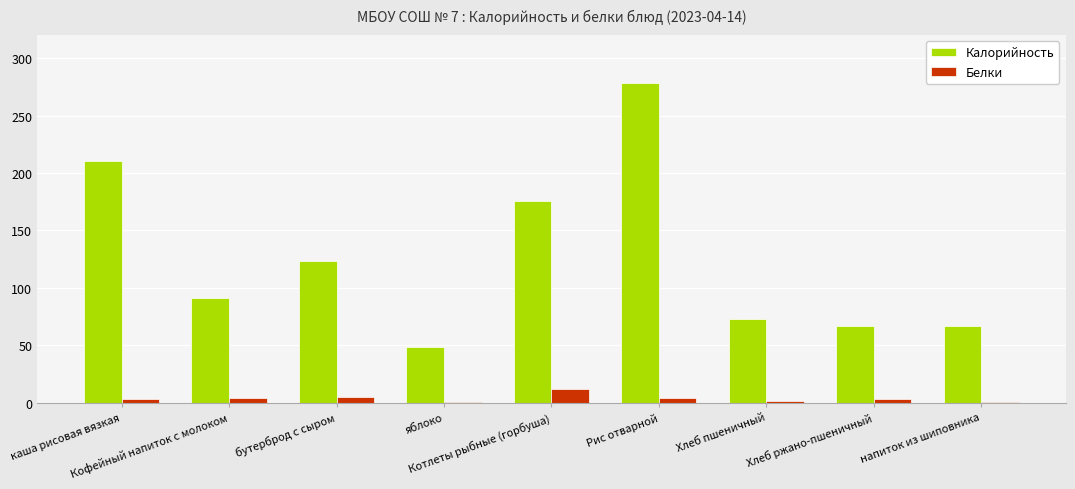

What is the value of the Калорийность bar at the 9th from the left?

66.6